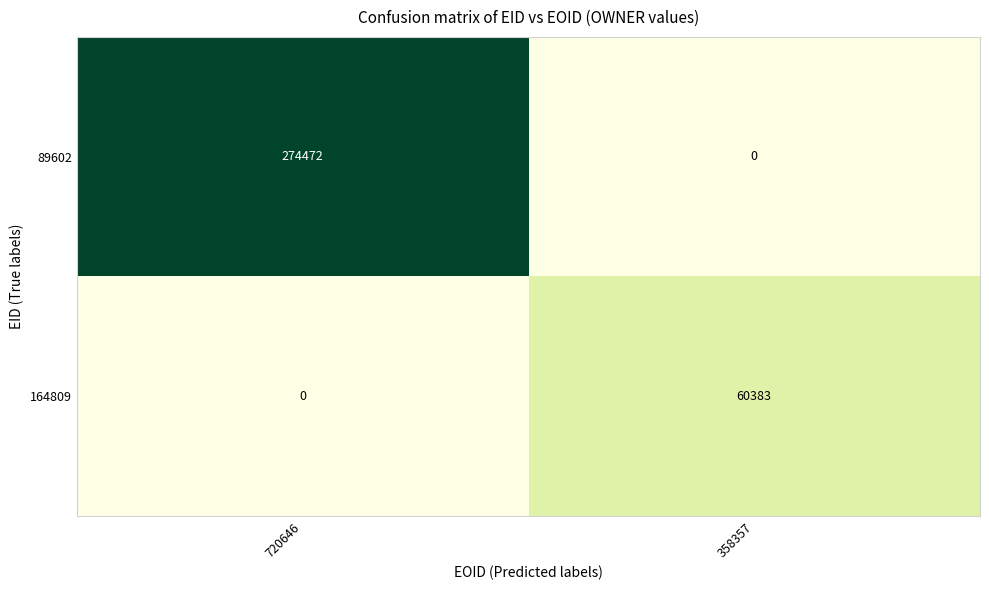

List the series in order of their overall mean, lowest first.

164809, 89602